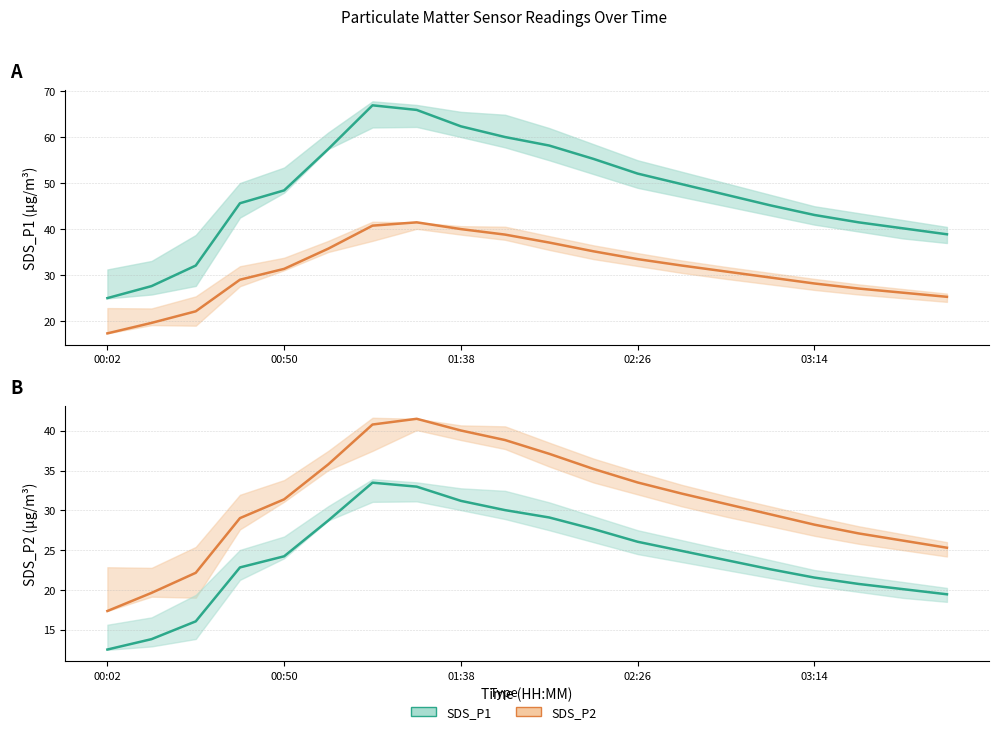

What is the value of the SDS_P2 point at the 8th from the left?

41.5